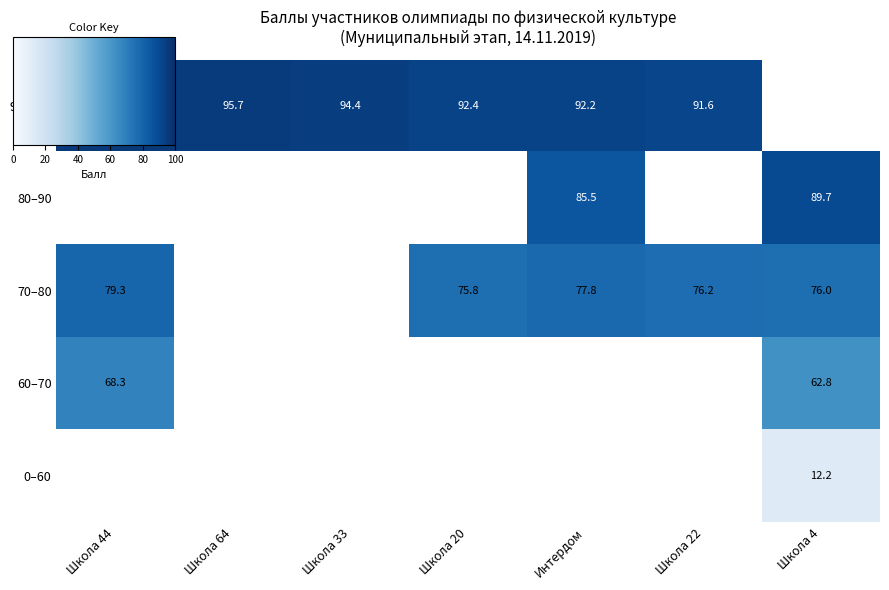

At which label does 70–80 reach its peak?

Школа 44